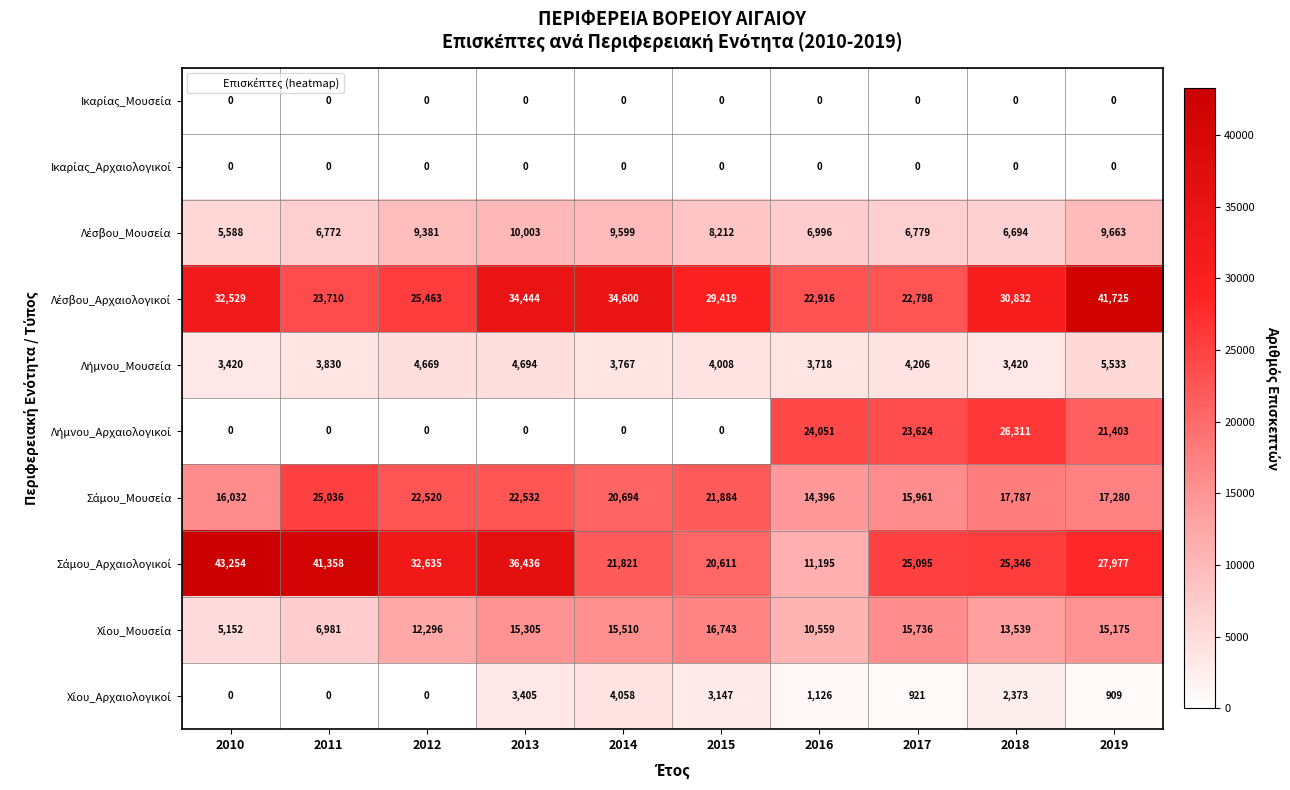

At which category is the sum across all series the highest?

2019